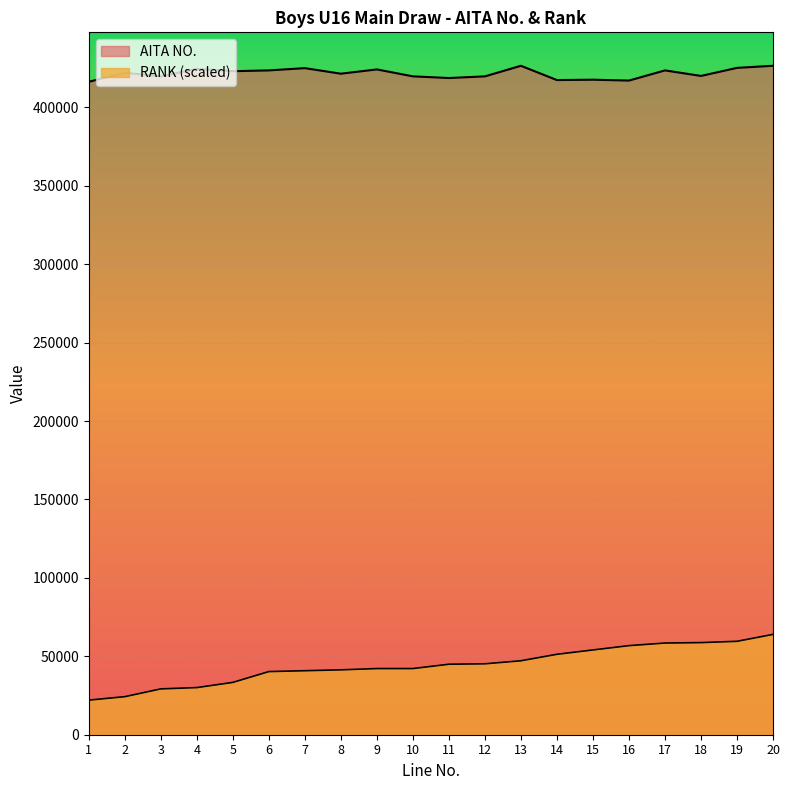

Rank the series by their maximum value, from highest to lowest.

AITA NO., RANK